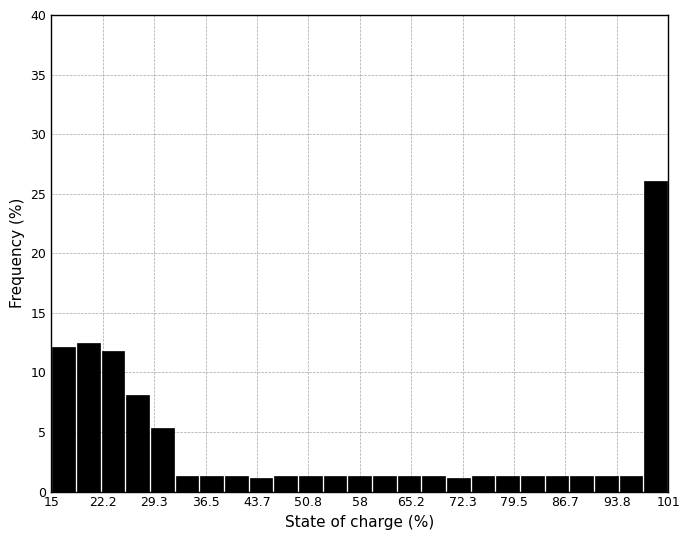

Read against the x-axis, roughly where is the centre of the tallest bar?

99